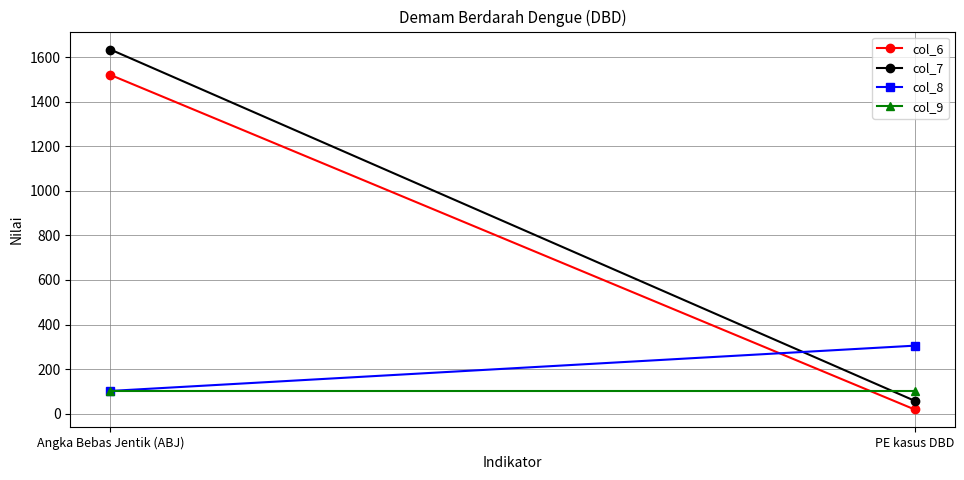

How many data points does each series have?

2